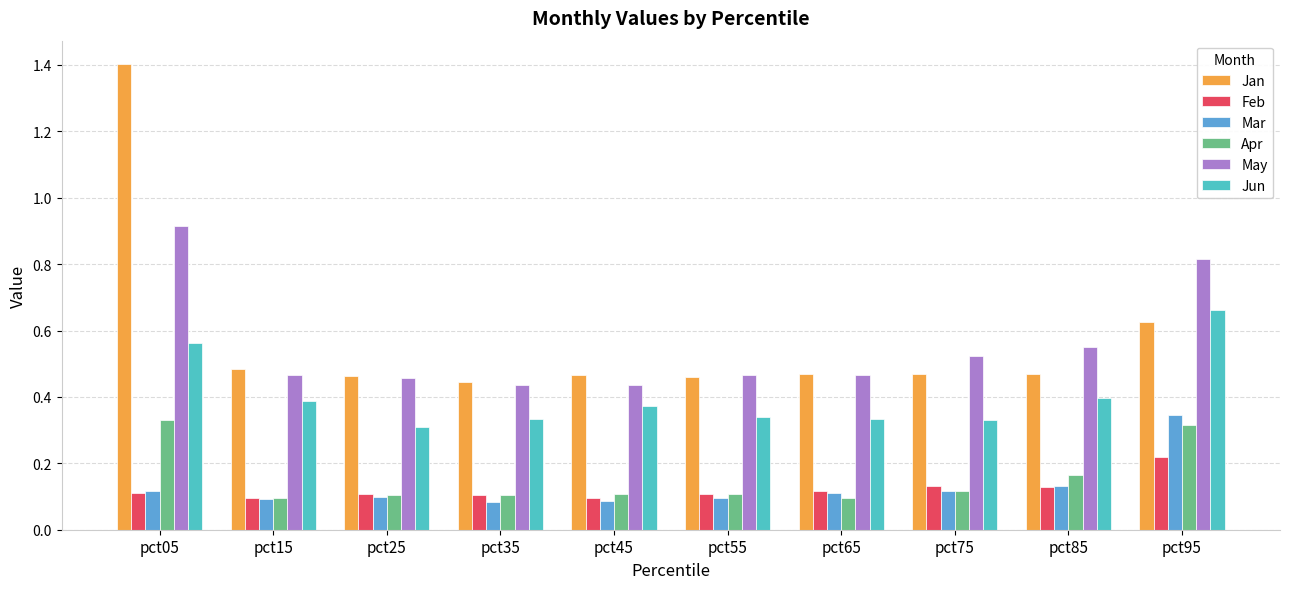

True or false: Jun has a value of 0.5 at pct65.

False